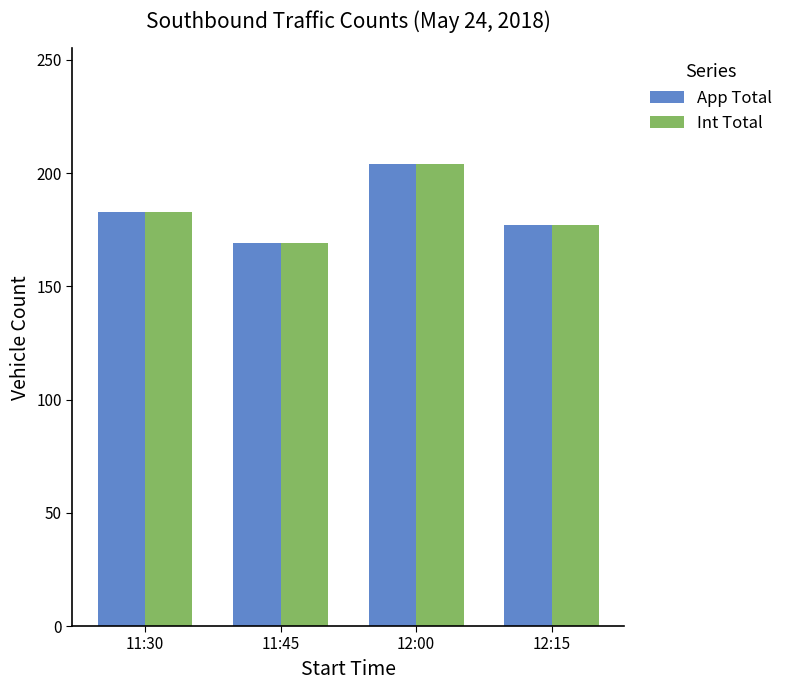

Reading left to right, list all the values displayed in this chart.

App Total: 183	169	204	177
Int Total: 183	169	204	177